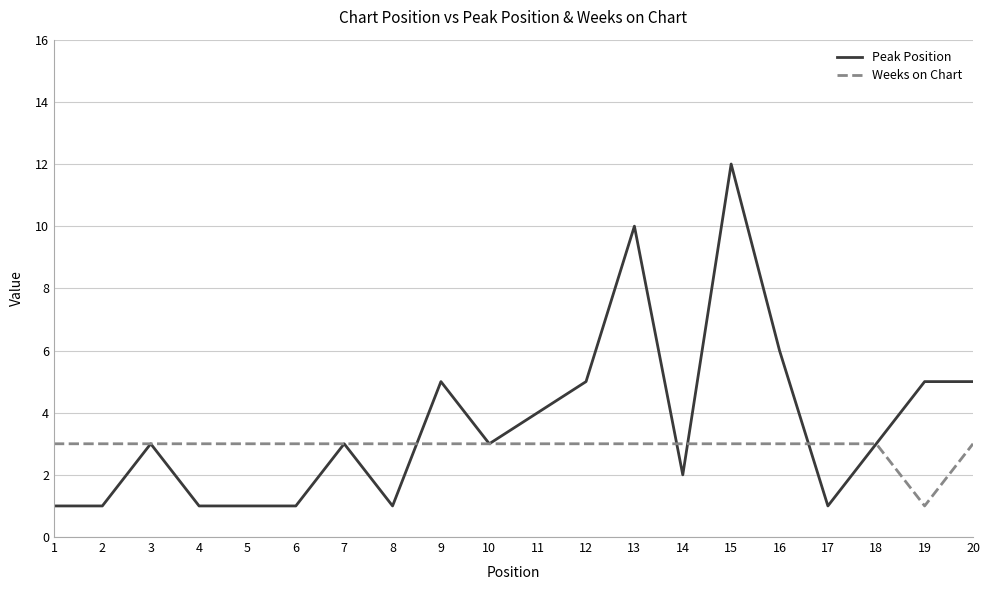

Which series has the widest spread of values?

Peak Position